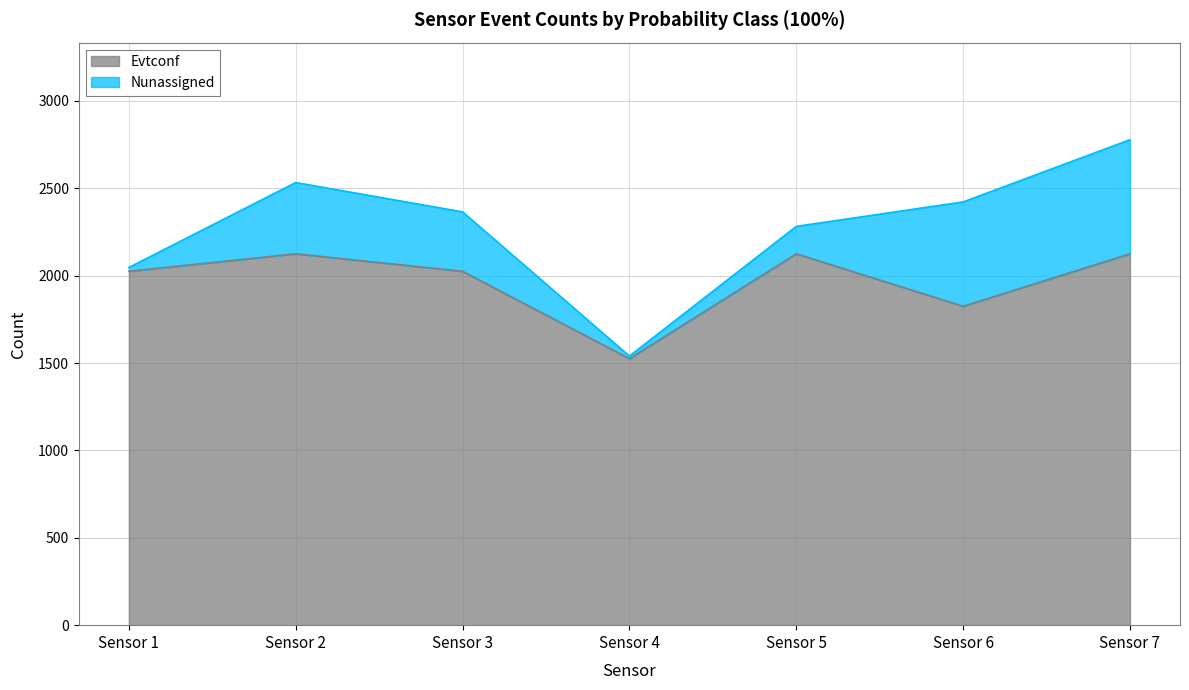

How many values exceed 2025?

3